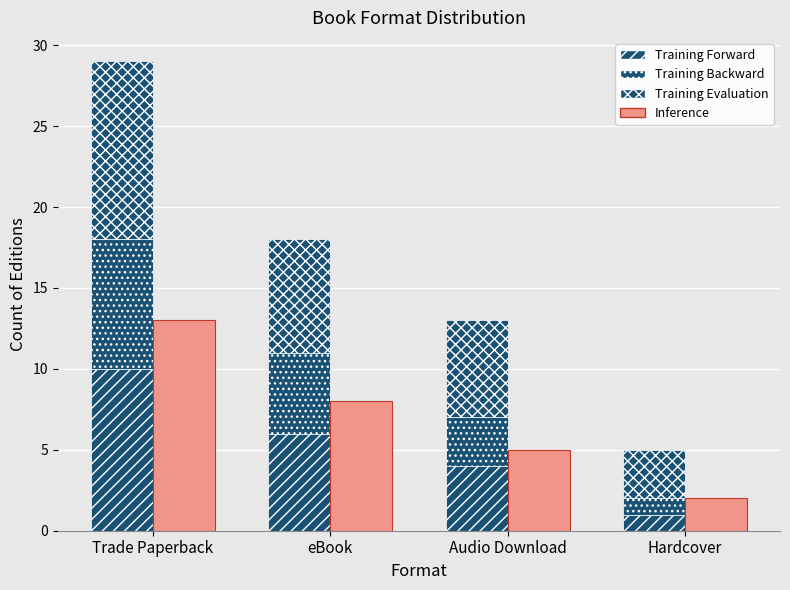

What position from the right is Hardcover?

1